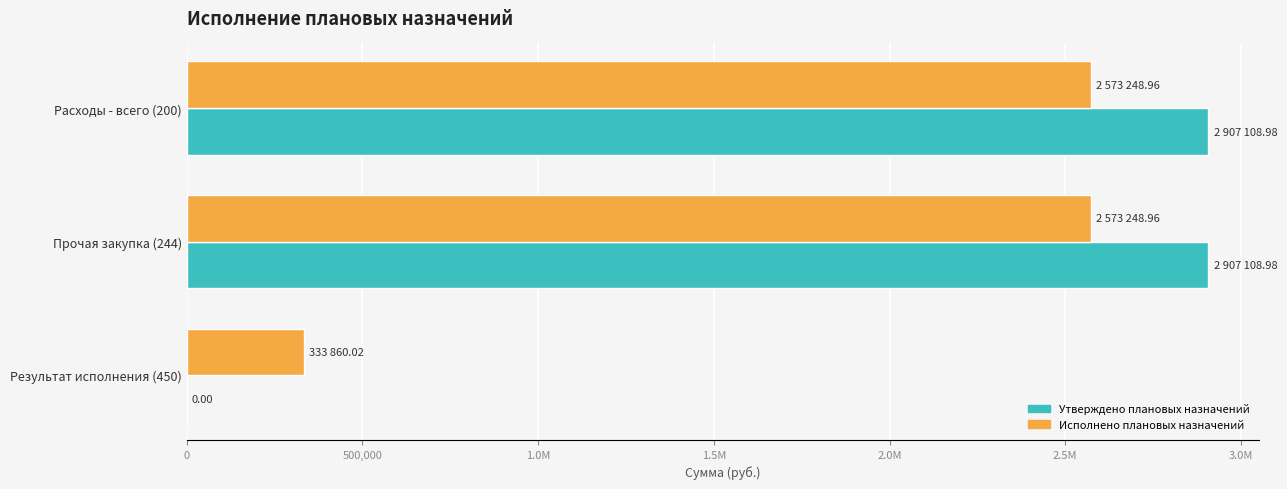

What is the value of the Утверждено плановых назначений bar at the 1st from the left?

2907109.0